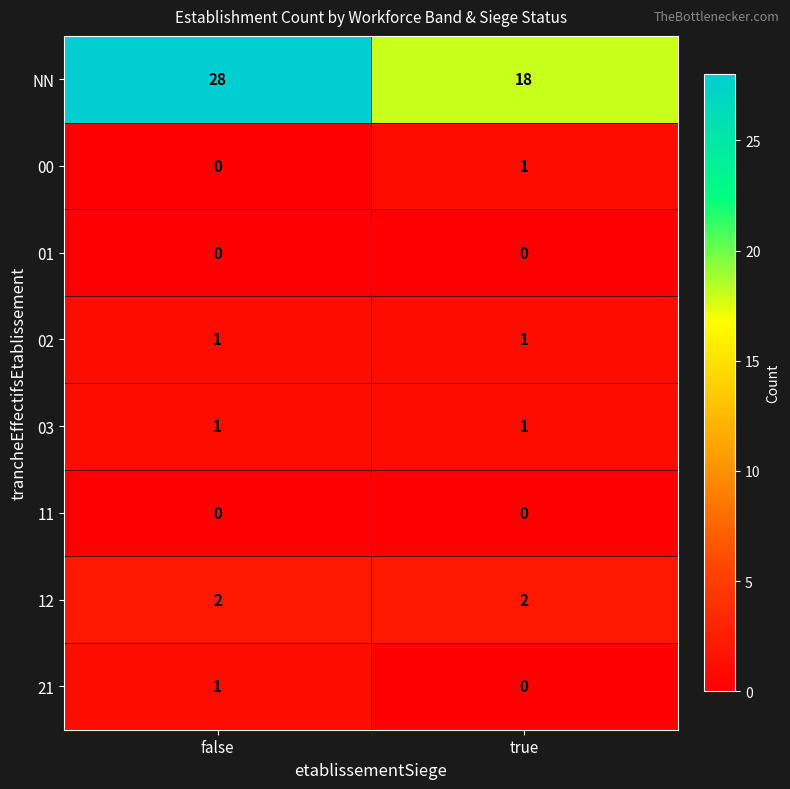

How many categories are shown in the chart?

2